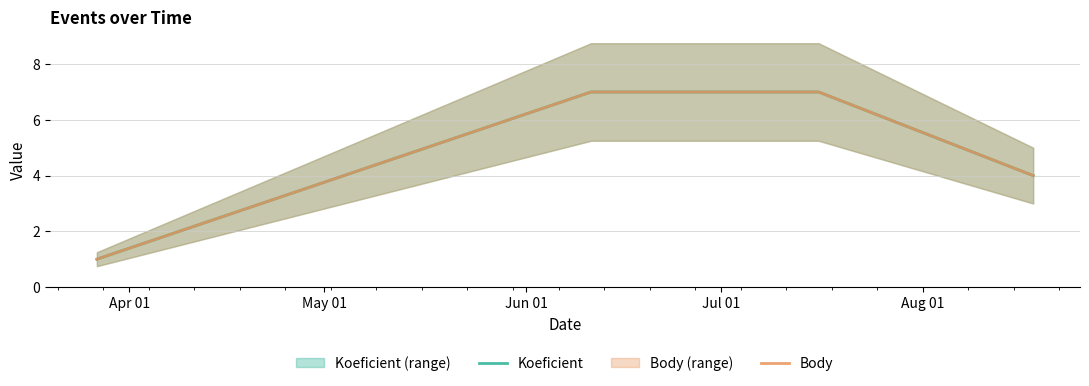

True or false: Koeficient and Body intersect in this chart.

False